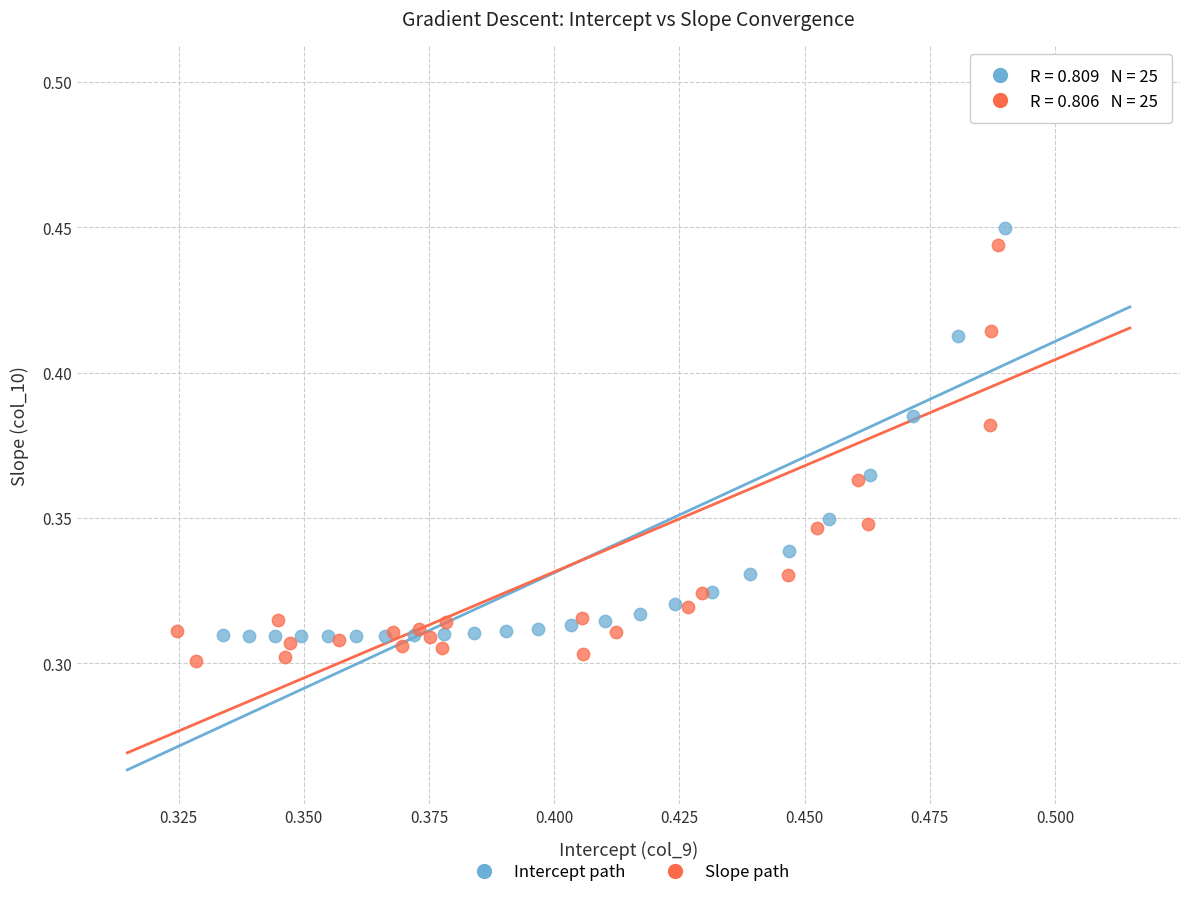

What are all the series names shown in the legend?

Intercept path, Slope path